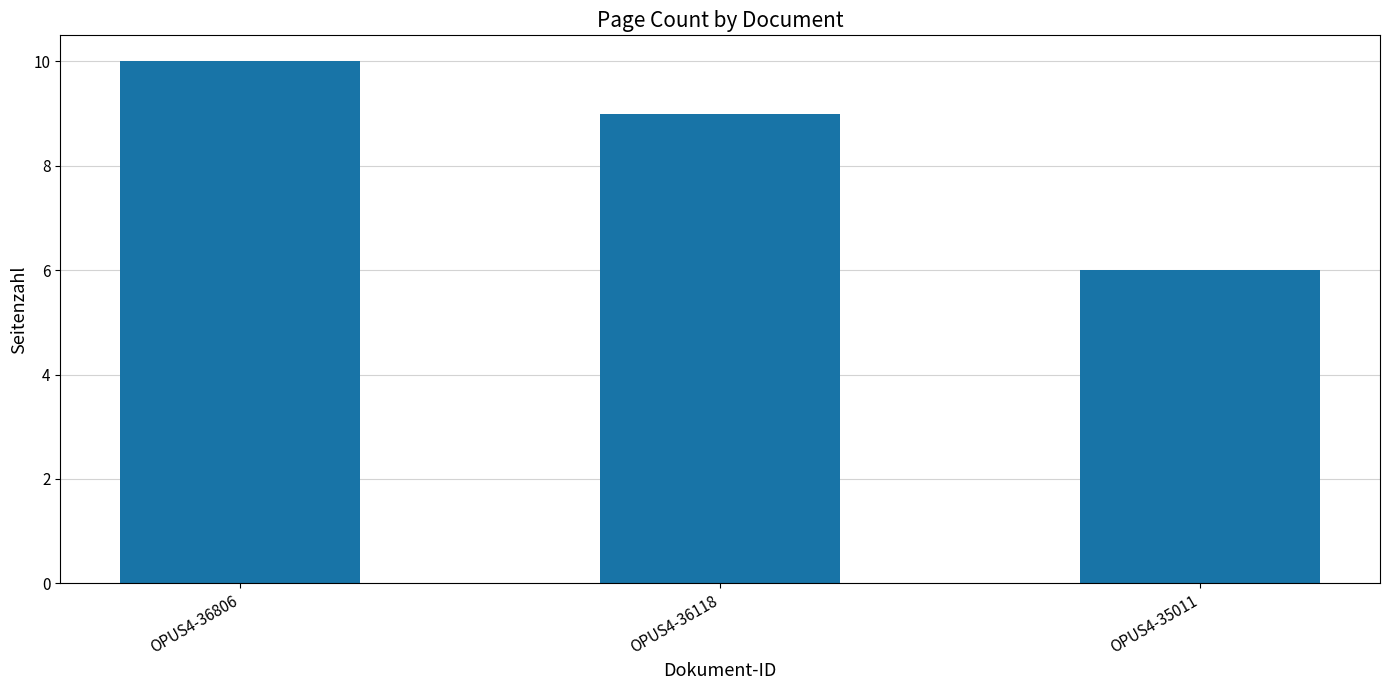

Approximately how many times larger is the value at OPUS4-36118 compared to OPUS4-36806?

0.9